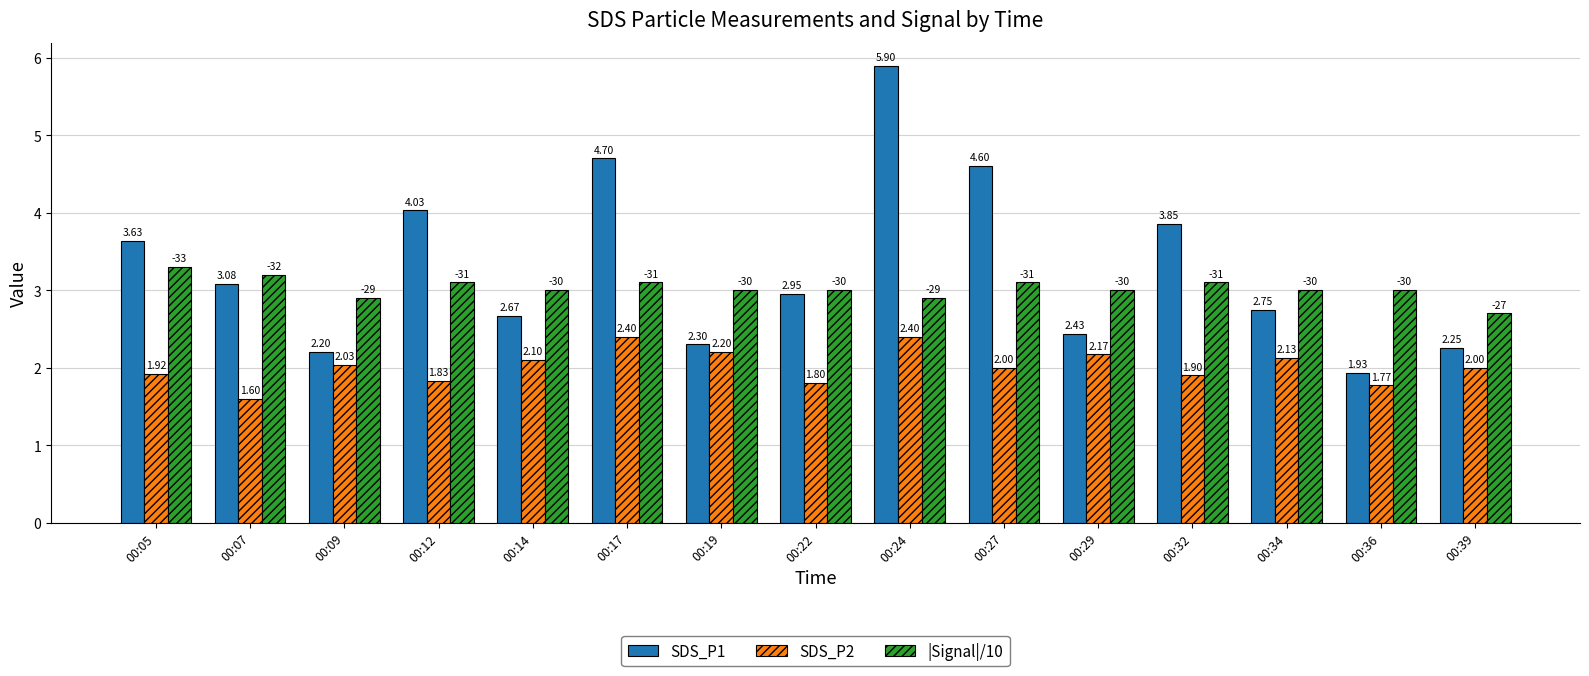

How many groups of bars are there?

15